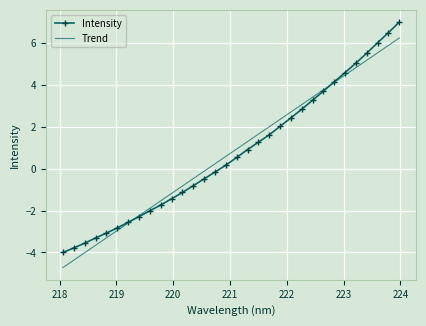

How many series are shown in this chart?

2